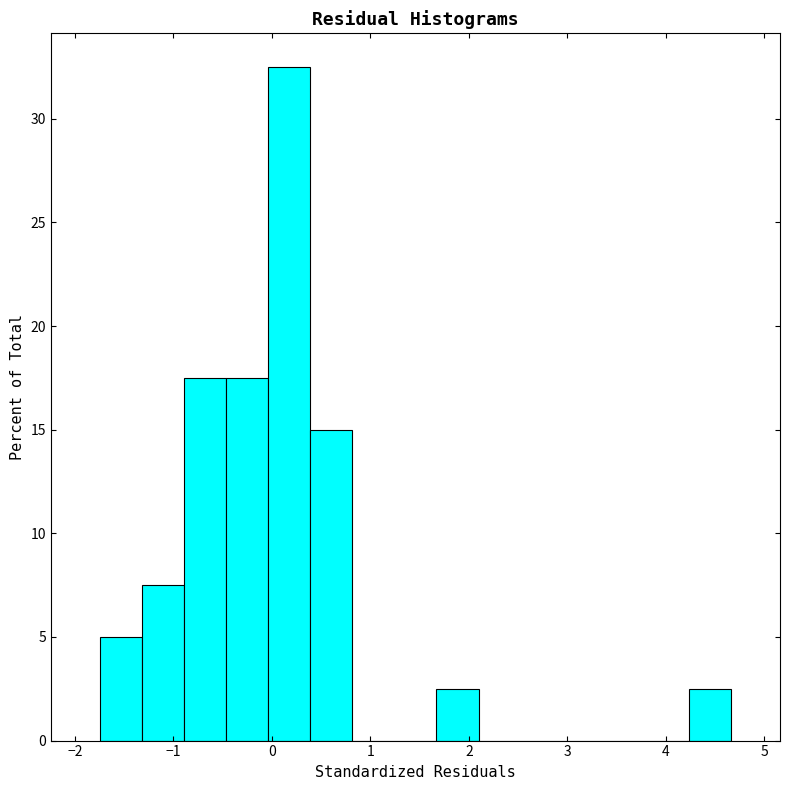

Over which range of the x-axis is the bar tallest?

0.0 to 0.4